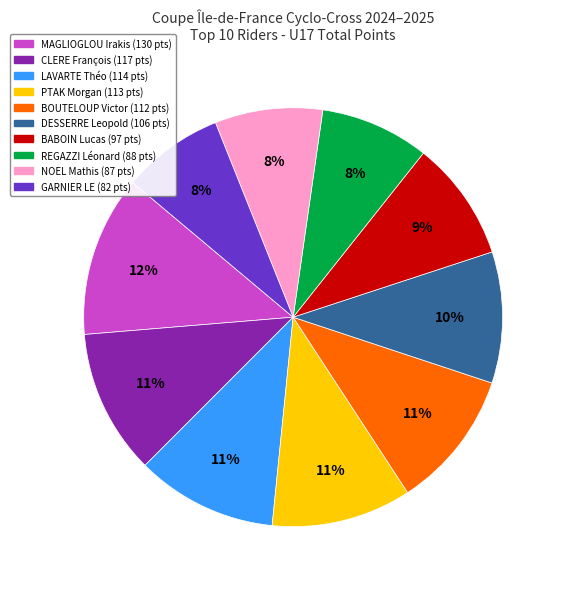

Is there a majority slice in this chart?

No